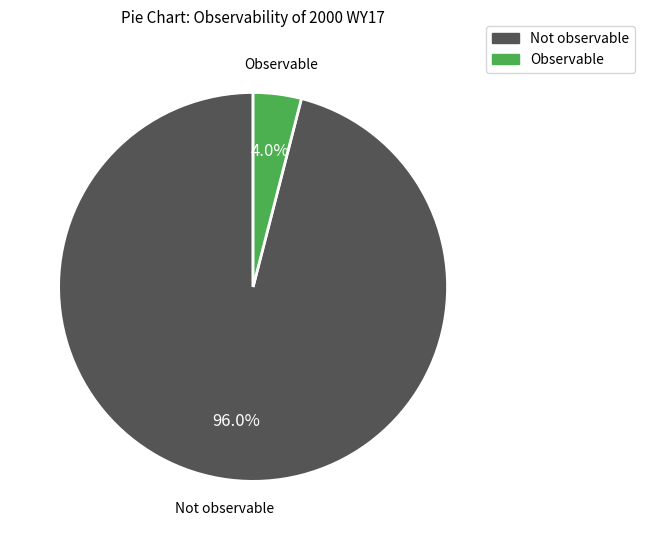

How many segments does this pie chart have?

2